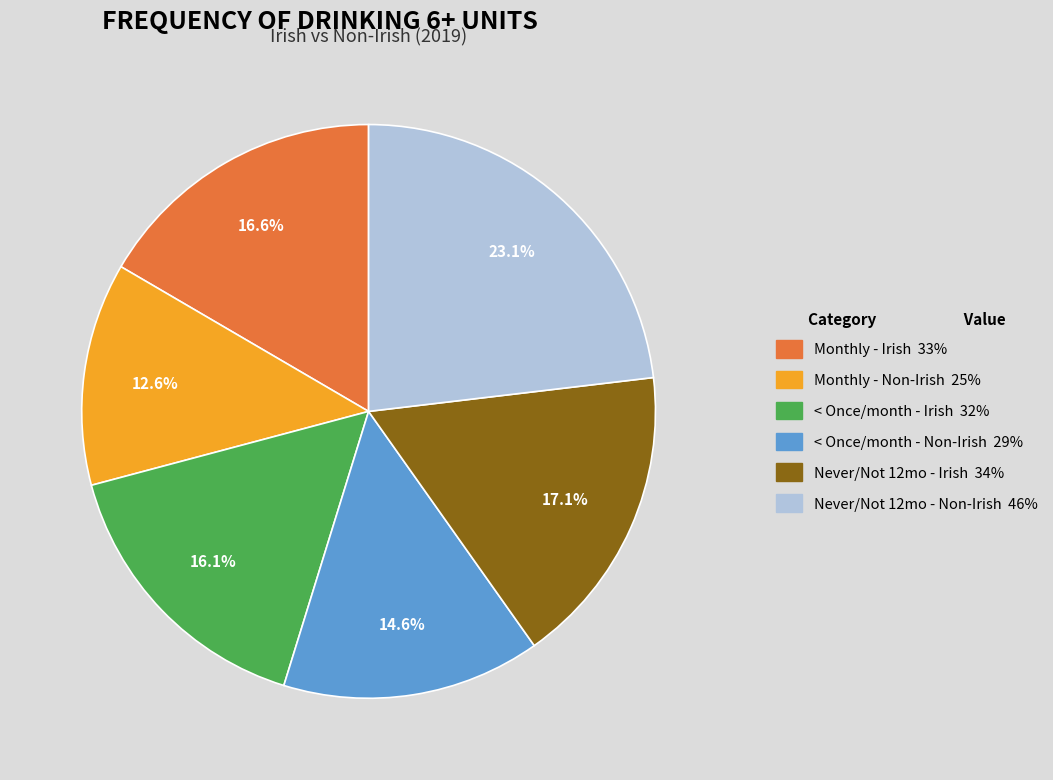

Does any single category account for the majority?

No